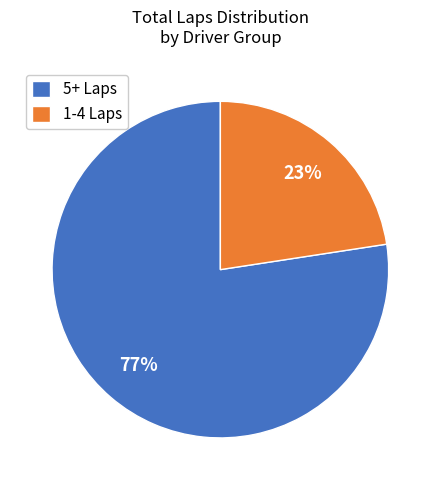

What percentage is the 5+ Laps slice, to the nearest percent?

77%